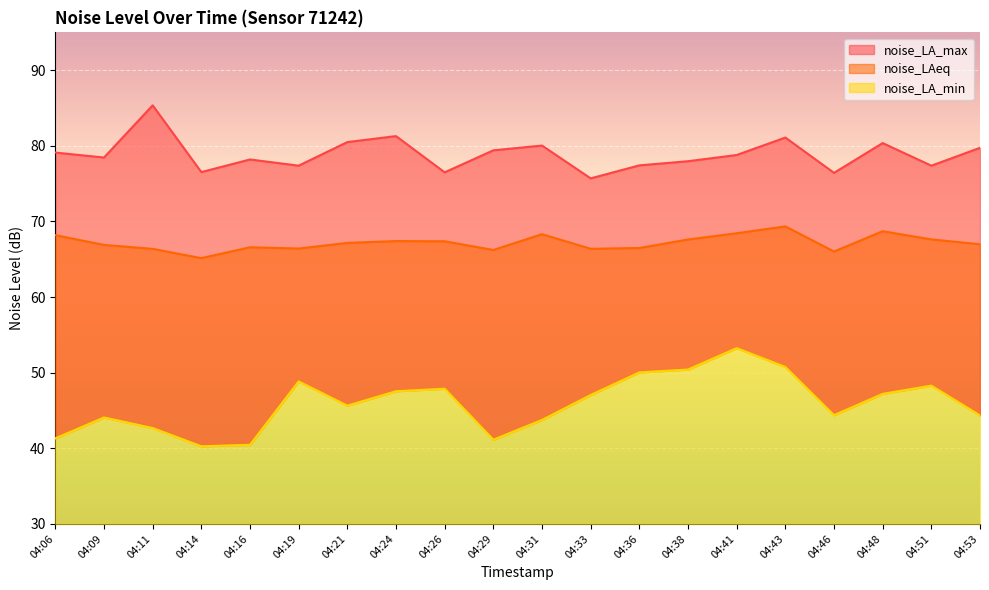

List the series in order of their overall mean, highest first.

noise_LA_max, noise_LAeq, noise_LA_min